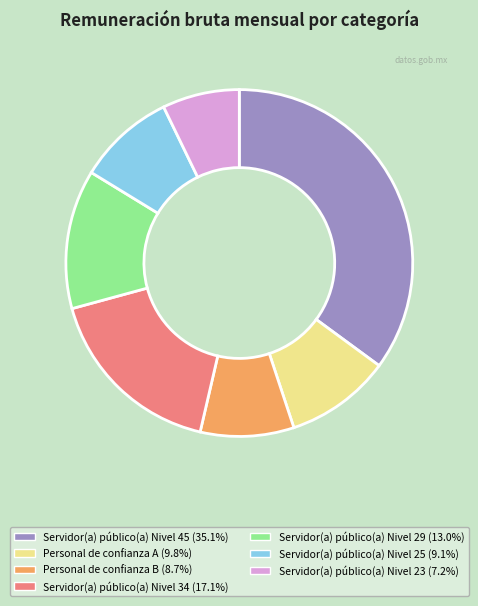

Does any single category account for the majority?

No